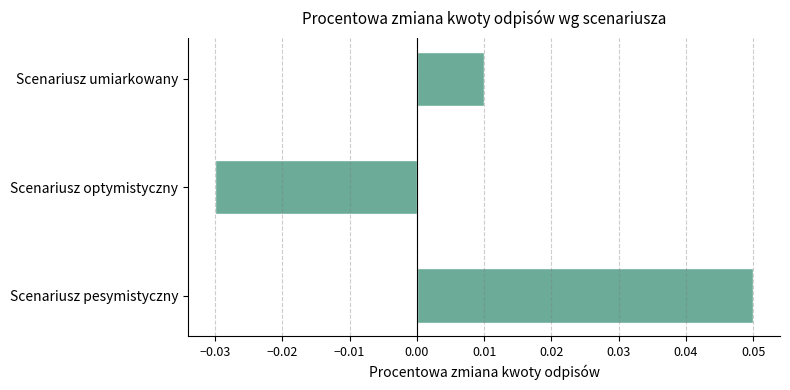

Are the bars horizontal?

Yes